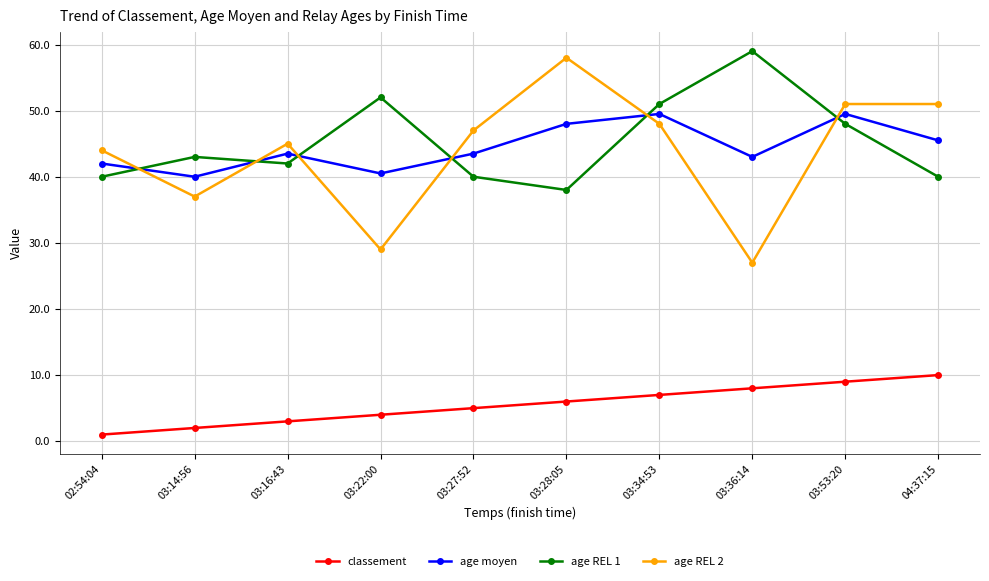

Reading right to left, what are all the values shown in this chart?

classement: 04:37:15=10.0	03:53:20=9.0	03:36:14=8.0	03:34:53=7.0	03:28:05=6.0	03:27:52=5.0	03:22:00=4.0	03:16:43=3.0	03:14:56=2.0	02:54:04=1.0
age moyen: 04:37:15=45.5	03:53:20=49.5	03:36:14=43.0	03:34:53=49.5	03:28:05=48.0	03:27:52=43.5	03:22:00=40.5	03:16:43=43.5	03:14:56=40.0	02:54:04=42.0
age REL 1: 04:37:15=40.0	03:53:20=48.0	03:36:14=59.0	03:34:53=51.0	03:28:05=38.0	03:27:52=40.0	03:22:00=52.0	03:16:43=42.0	03:14:56=43.0	02:54:04=40.0
age REL 2: 04:37:15=51.0	03:53:20=51.0	03:36:14=27.0	03:34:53=48.0	03:28:05=58.0	03:27:52=47.0	03:22:00=29.0	03:16:43=45.0	03:14:56=37.0	02:54:04=44.0